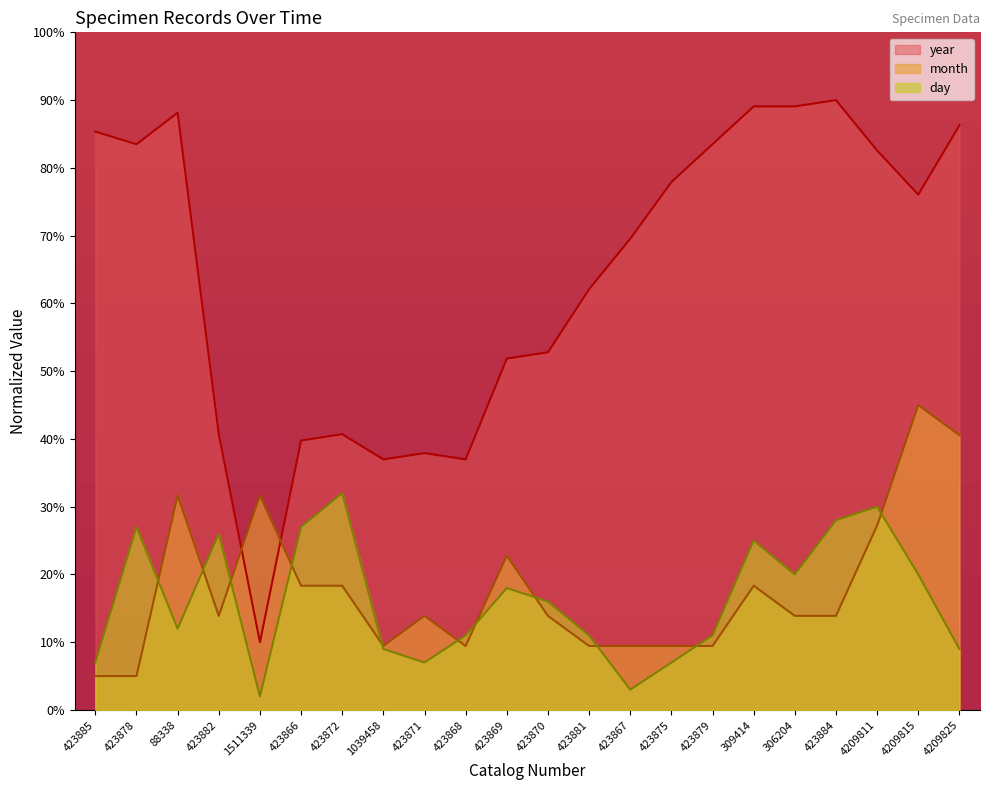

What is the value of the month point at the 11th from the left?

22.8